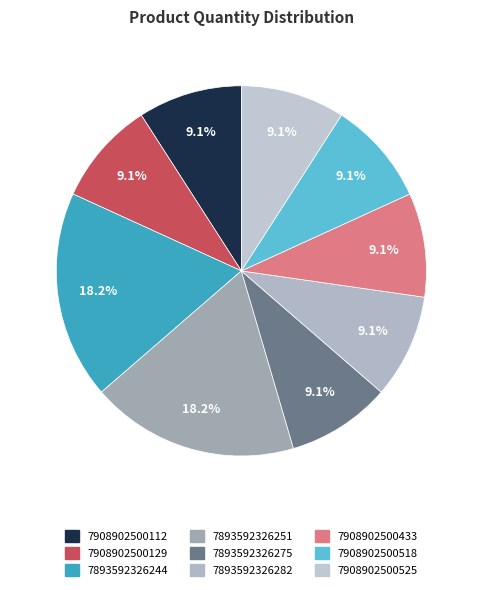

Which category has the biggest portion of the pie?

7893592326244